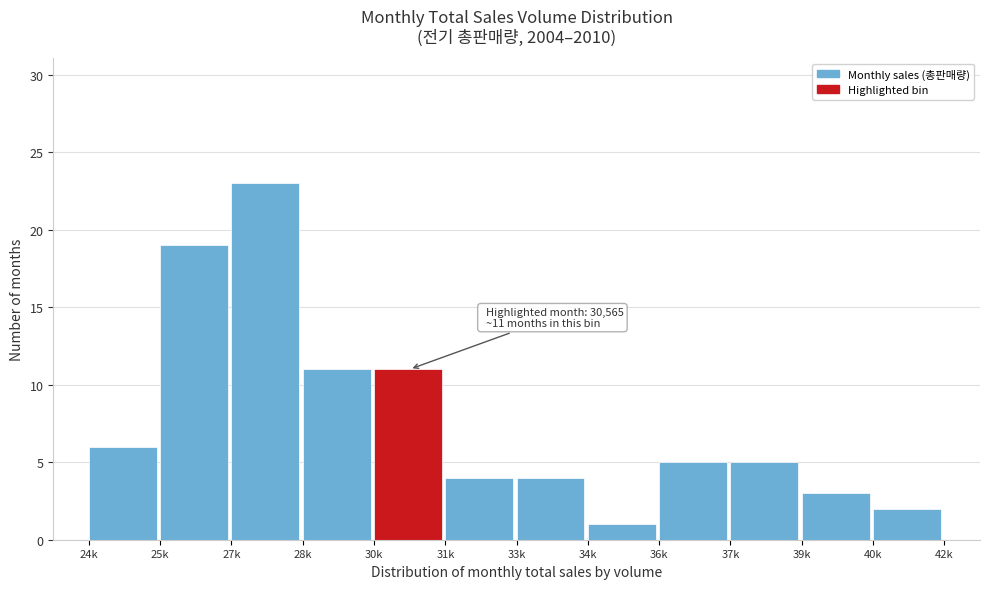

Reading left to right, list all the values displayed in this chart.

24k=6	25k=19	27k=23	28k=11	30k=11	31k=4	33k=4	34k=1	36k=5	37k=5	39k=3	40k=2